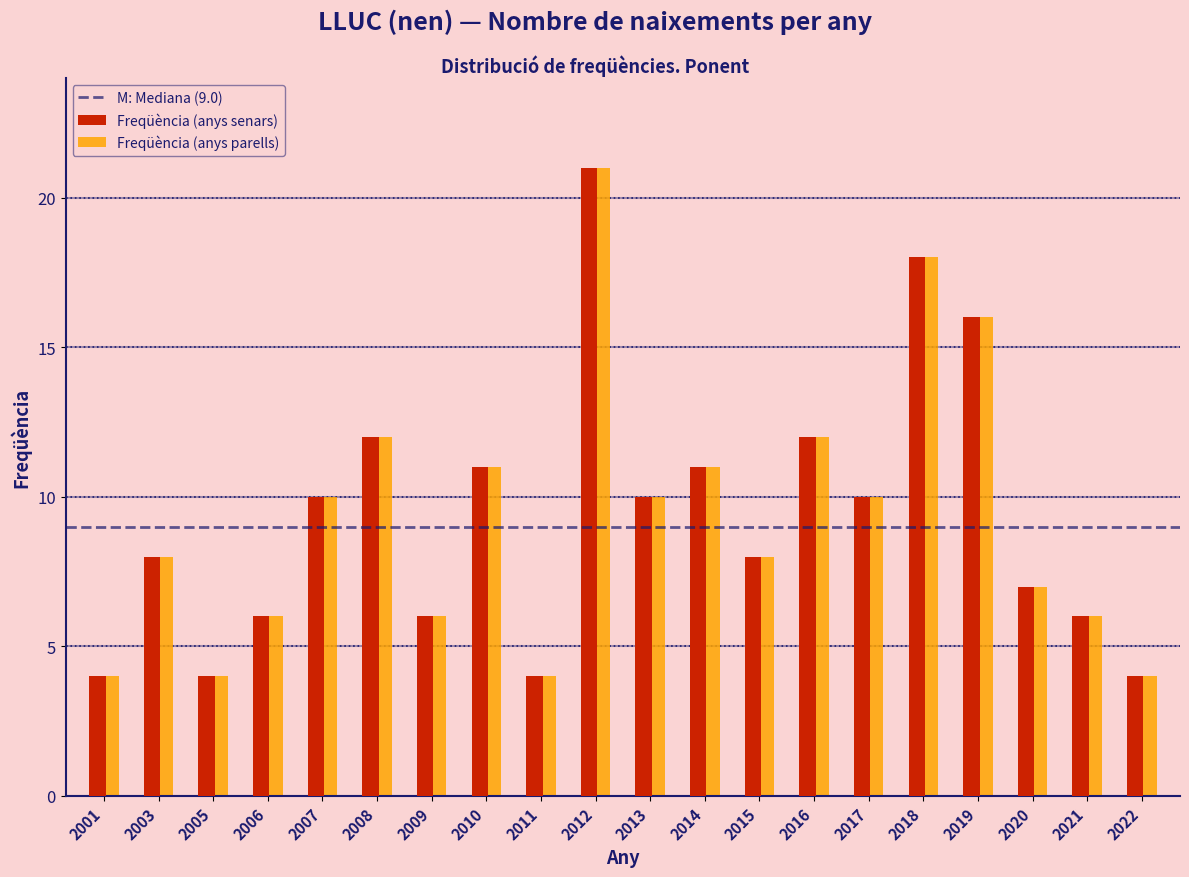

True or false: Freqüència (anys senars) has a value of 4 at 2022.

True